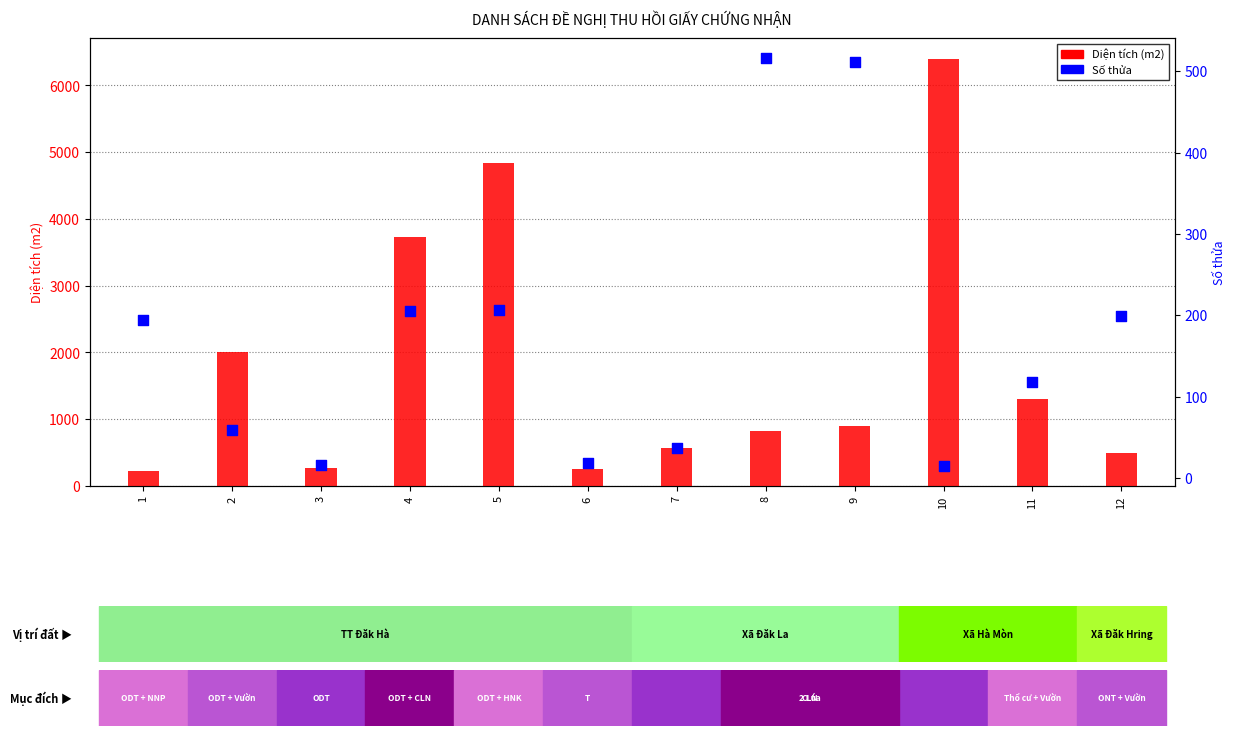

Which series contains the highest Y value?

Diện tích (m2)